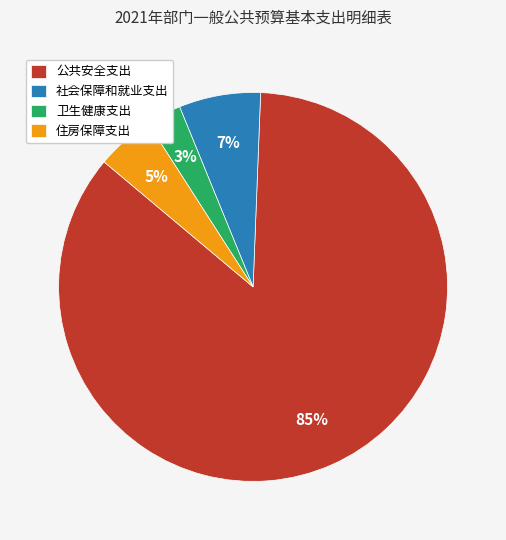

Rank the categories by value from lowest to highest.

卫生健康支出, 住房保障支出, 社会保障和就业支出, 公共安全支出